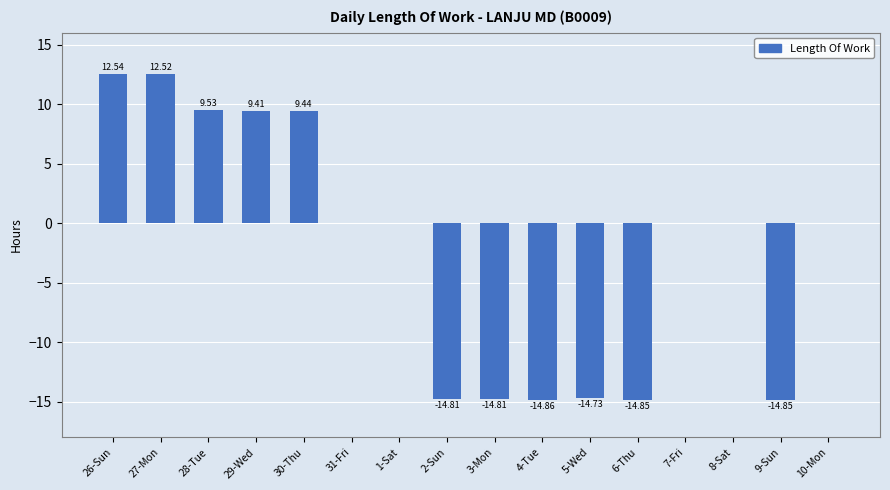

What is the sum of the values at 8-Sat and 28-Tue?

9.5